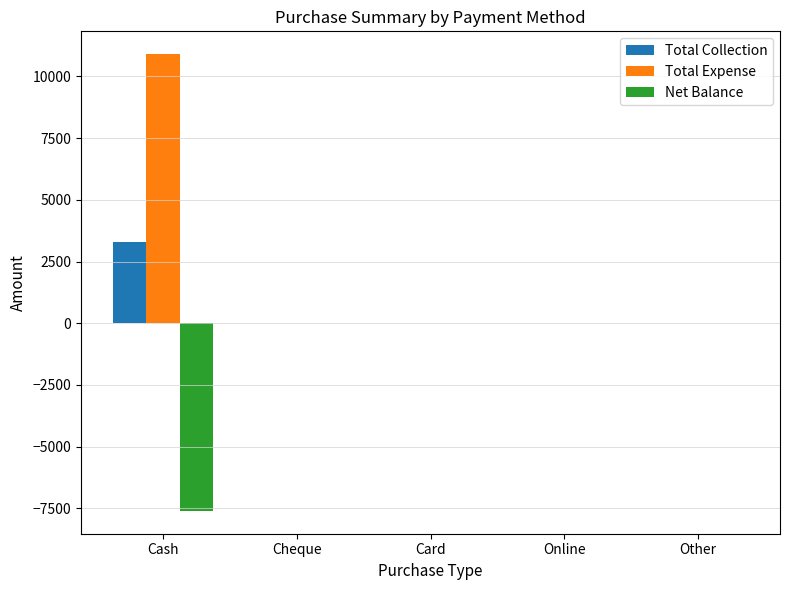

Reading left to right, list all the values displayed in this chart.

Total Collection: Cash=3299	Cheque=0	Card=0	Online=0	Other=0
Total Expense: Cash=10900	Cheque=0	Card=0	Online=0	Other=0
Net Balance: Cash=-7601	Cheque=0	Card=0	Online=0	Other=0